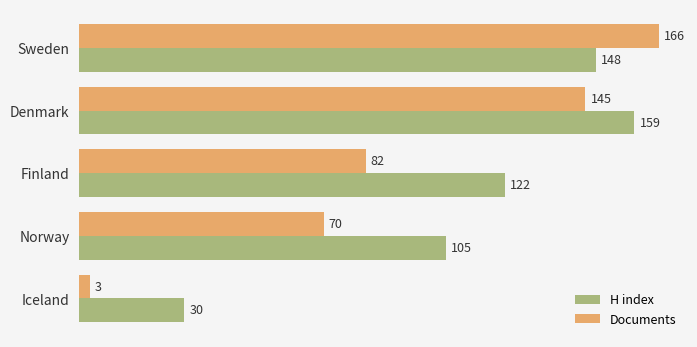

What is the difference between the highest and lowest values at Iceland?

27